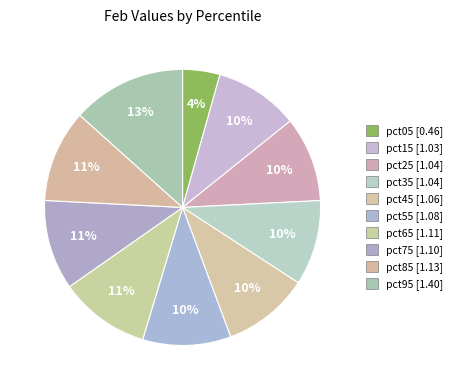

How many slices are in this pie chart?

10